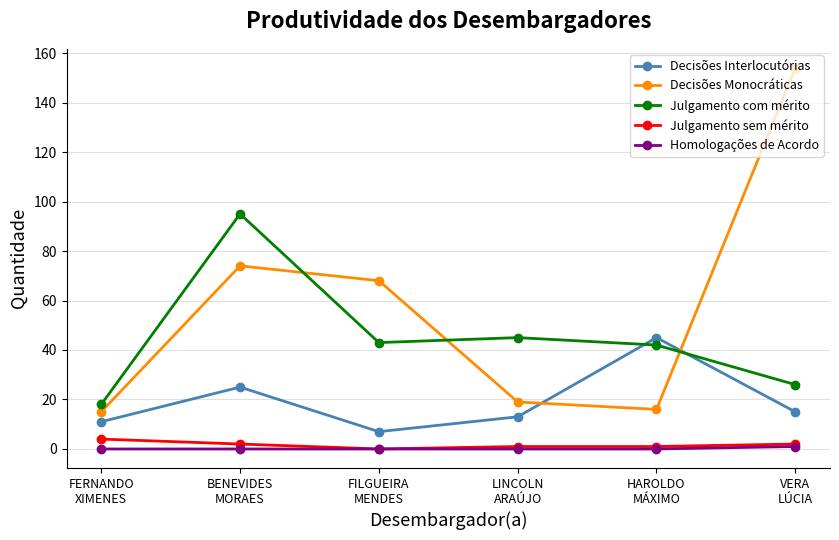

How many lines are shown in the chart?

5